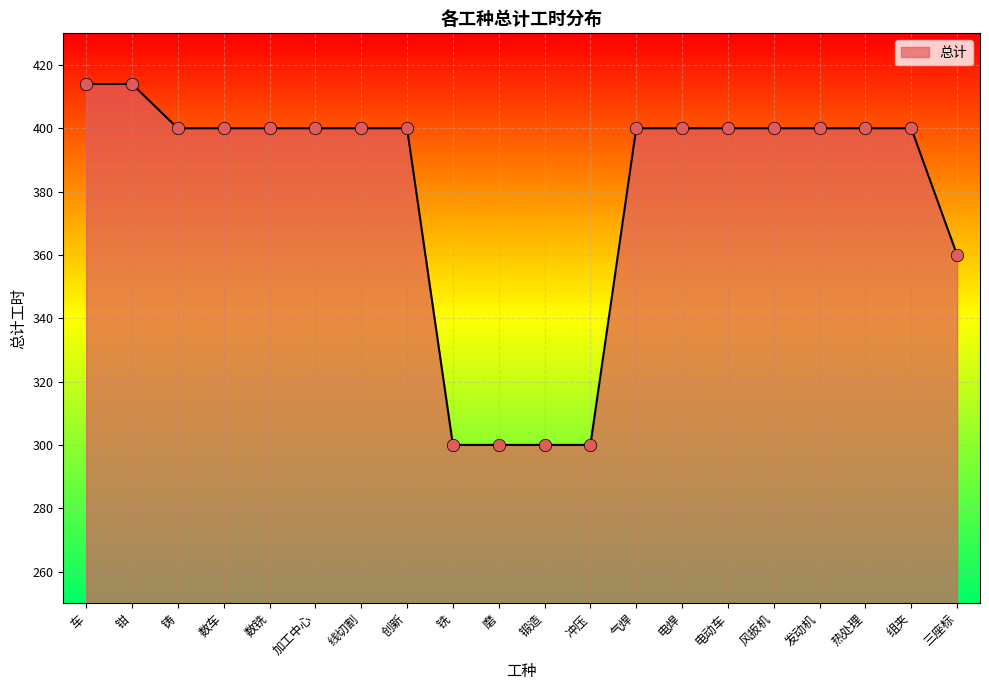

What is the change in value from 线切割 to 磨?

-100